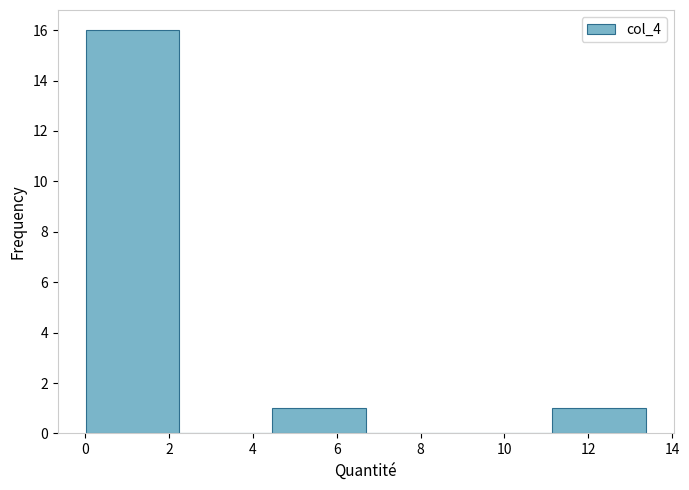

Which range on the x-axis has the tallest bar?

0.0 to 2.2